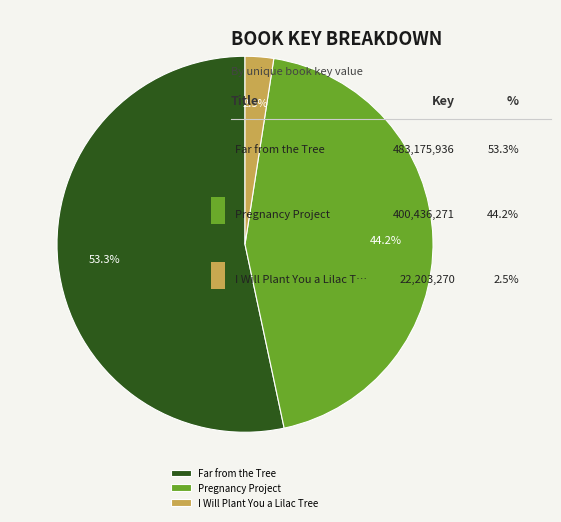

To the nearest percent, what portion does Pregnancy Project represent?

44%